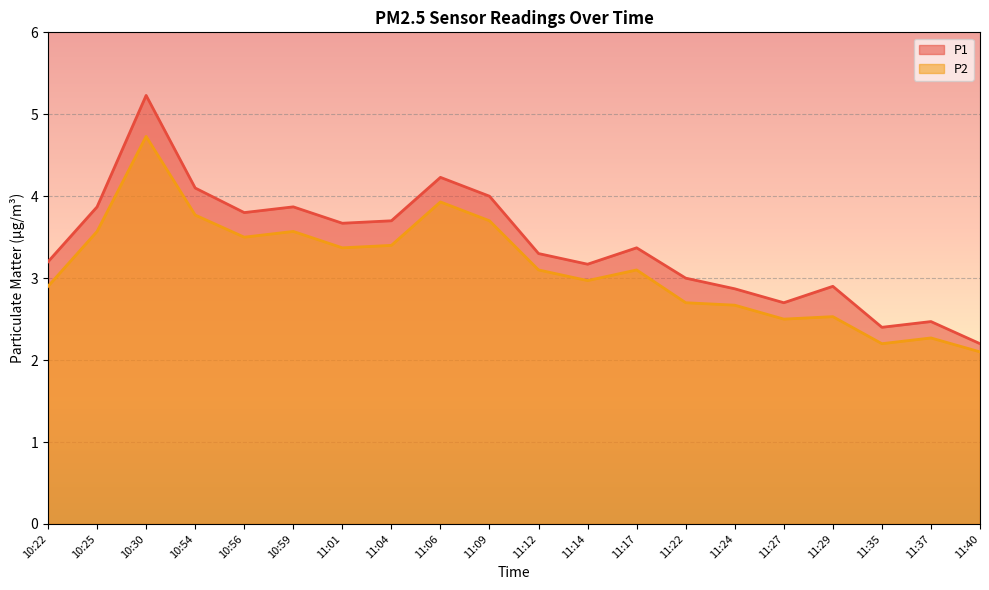

What is the sum of all P2 values?

62.6